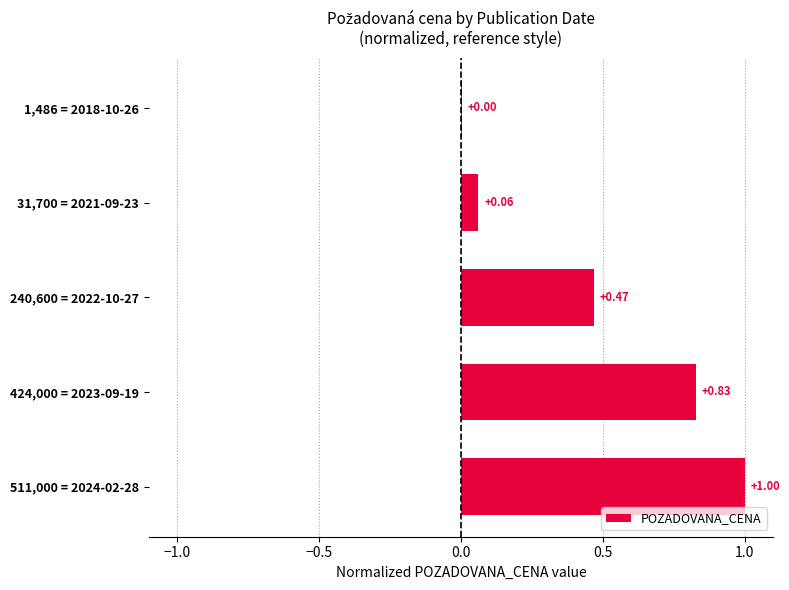

What is the change in value from 424,000 = 2023-09-19 to 1,486 = 2018-10-26?

-0.8